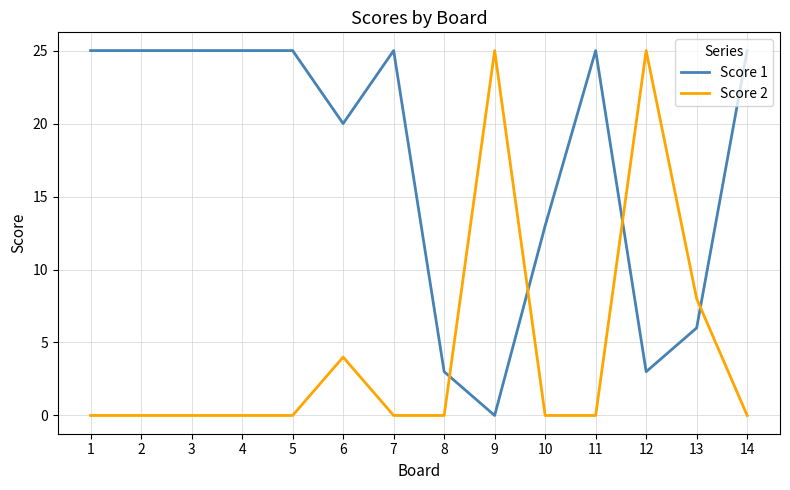

Is the value of Score 2 at 14 greater than the value of Score 1 at 11?

No